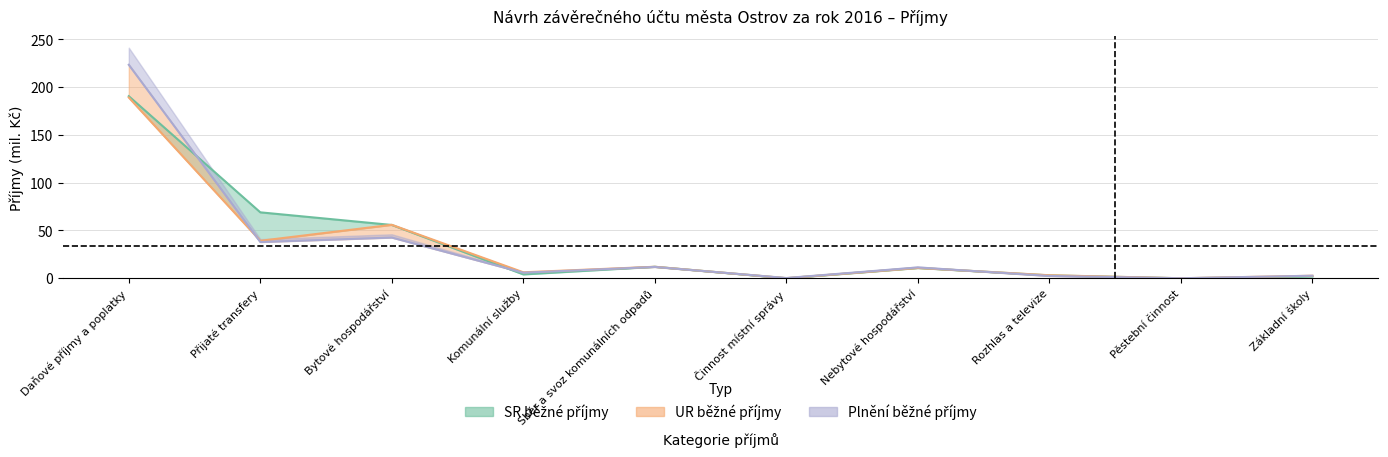

What position from the left is Bytové hospodářství?

3